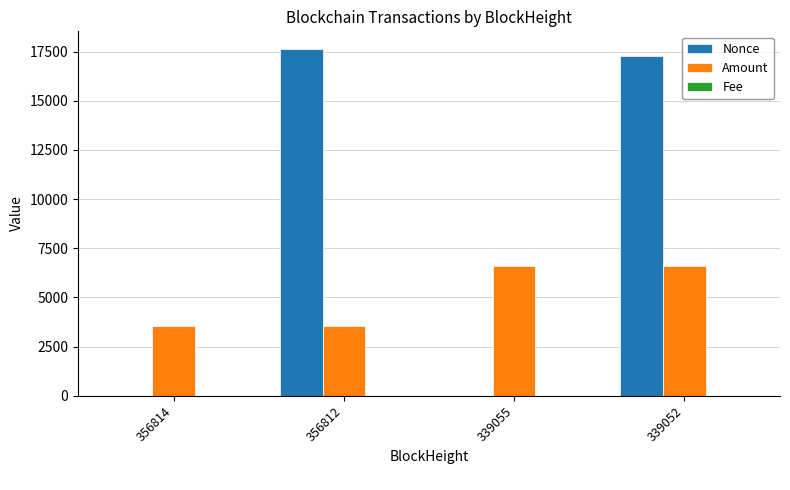

Is it true that Nonce equals 17655.0 at 356812?

True